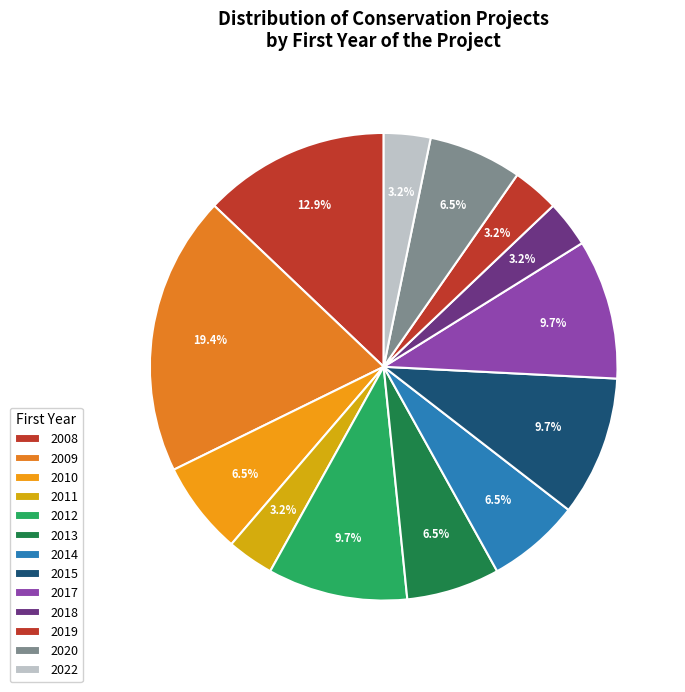

Rank the categories by value from lowest to highest.

2011, 2018, 2019, 2022, 2010, 2013, 2014, 2020, 2012, 2015, 2017, 2008, 2009